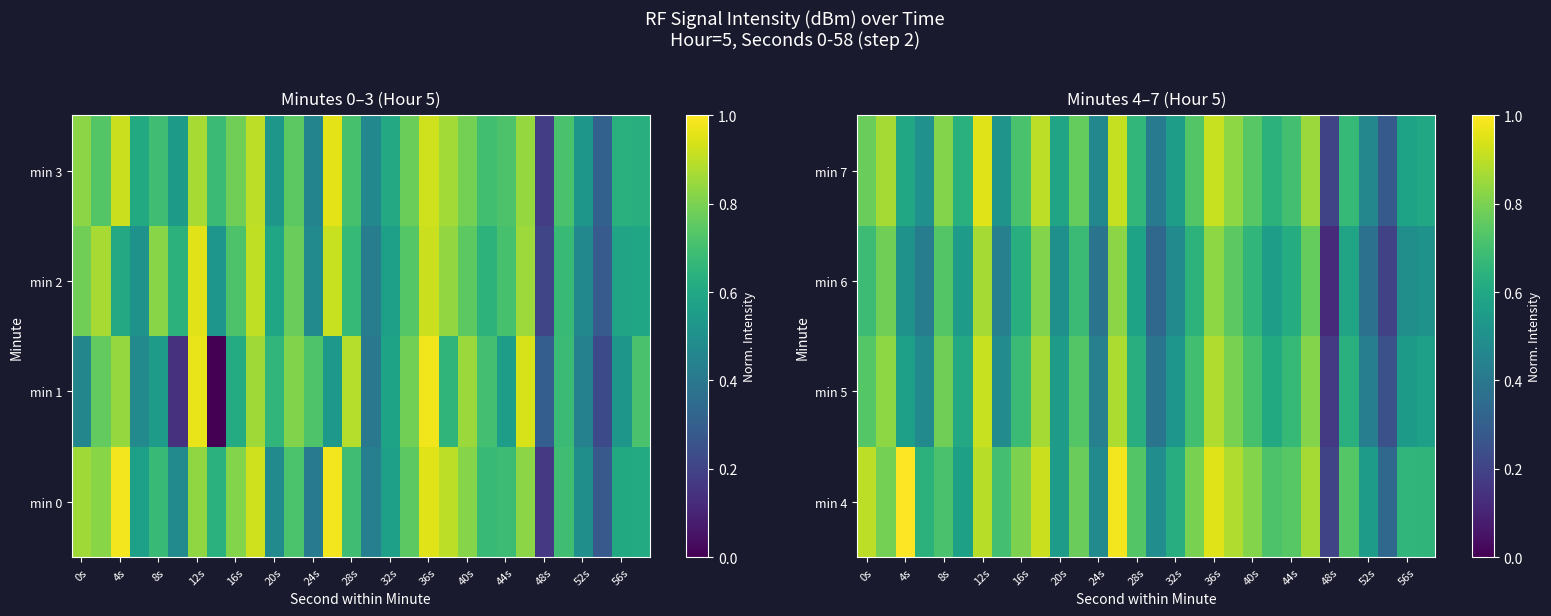

What is the difference between the maximum and minimum values in the min 7 series?

0.7